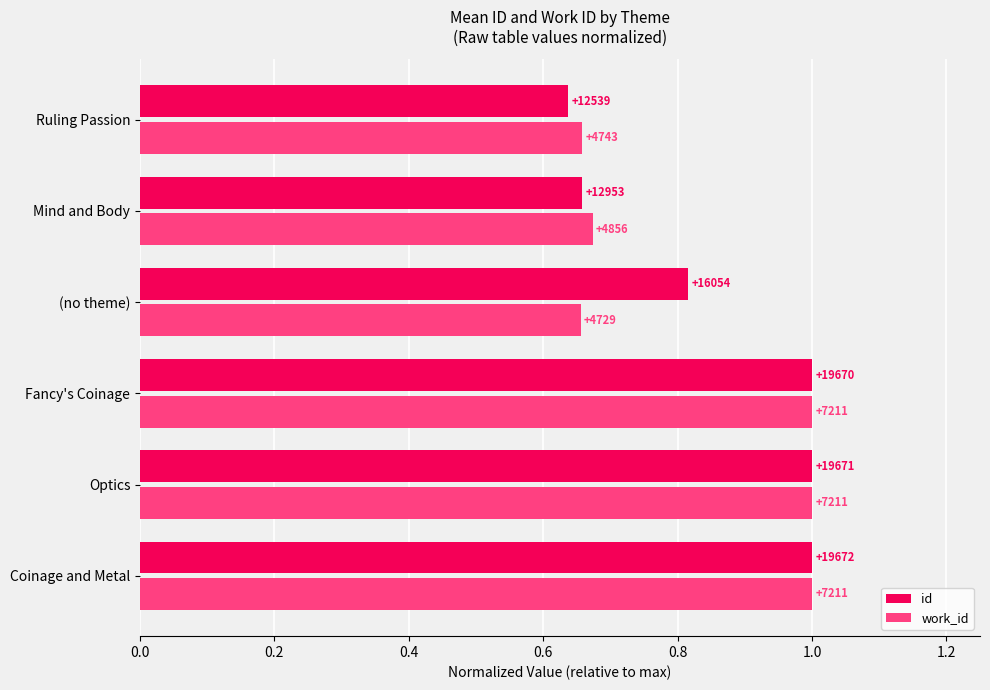

What are all the series names shown in the legend?

id, work_id